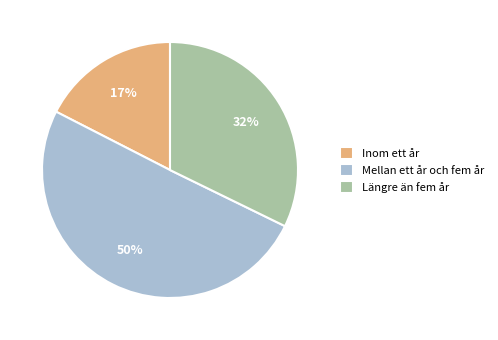

To the nearest percent, what is the difference between the largest and smallest slice percentages?

33%